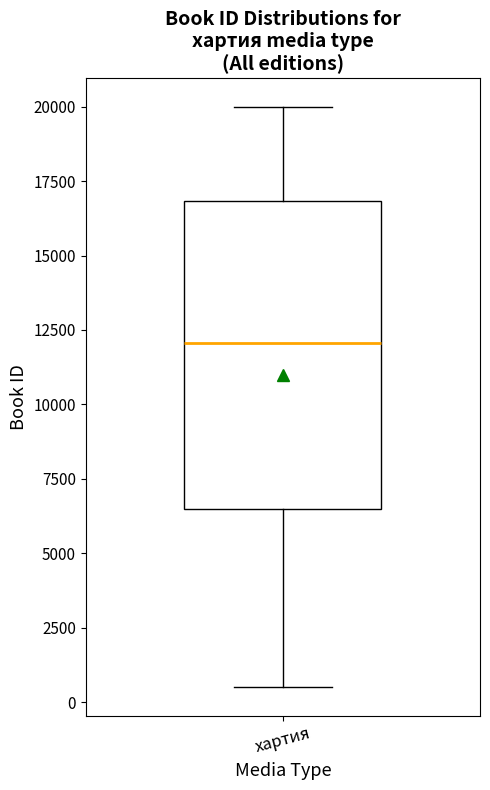

Transcribe this box plot: give where the median line is, the range the box spans, and where the two whiskers end, as read against the y-axis. The values are not printed on the chart, so give them approximately, as read against the axis.

median 12000, box 6500 to 17000, whiskers 500 to 20000